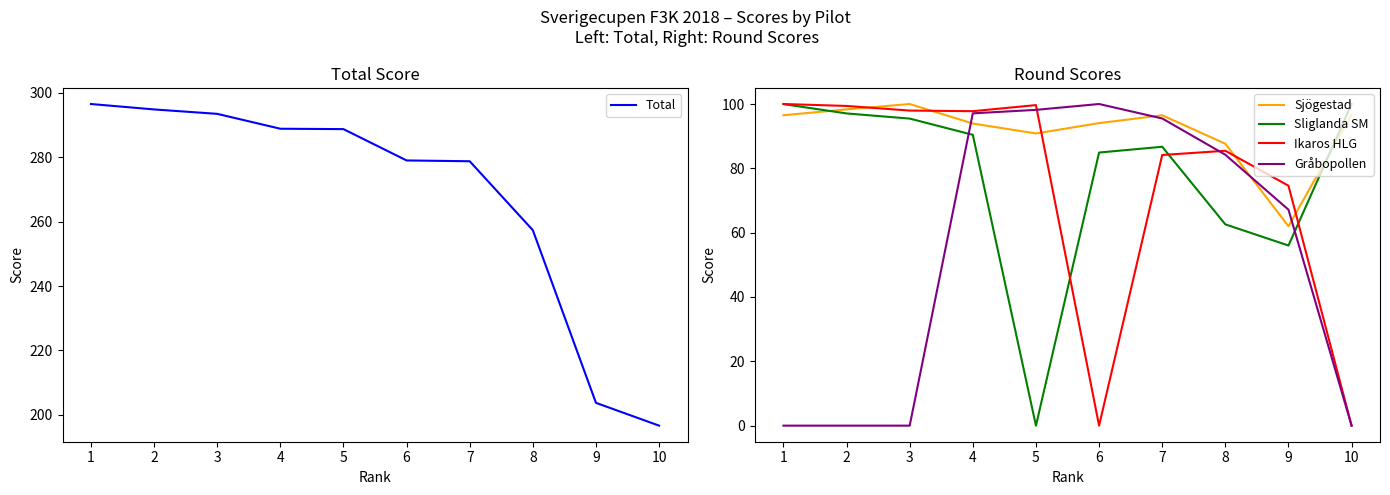

True or false: Gråbopollen has more than 0 points higher than both neighbors.

True